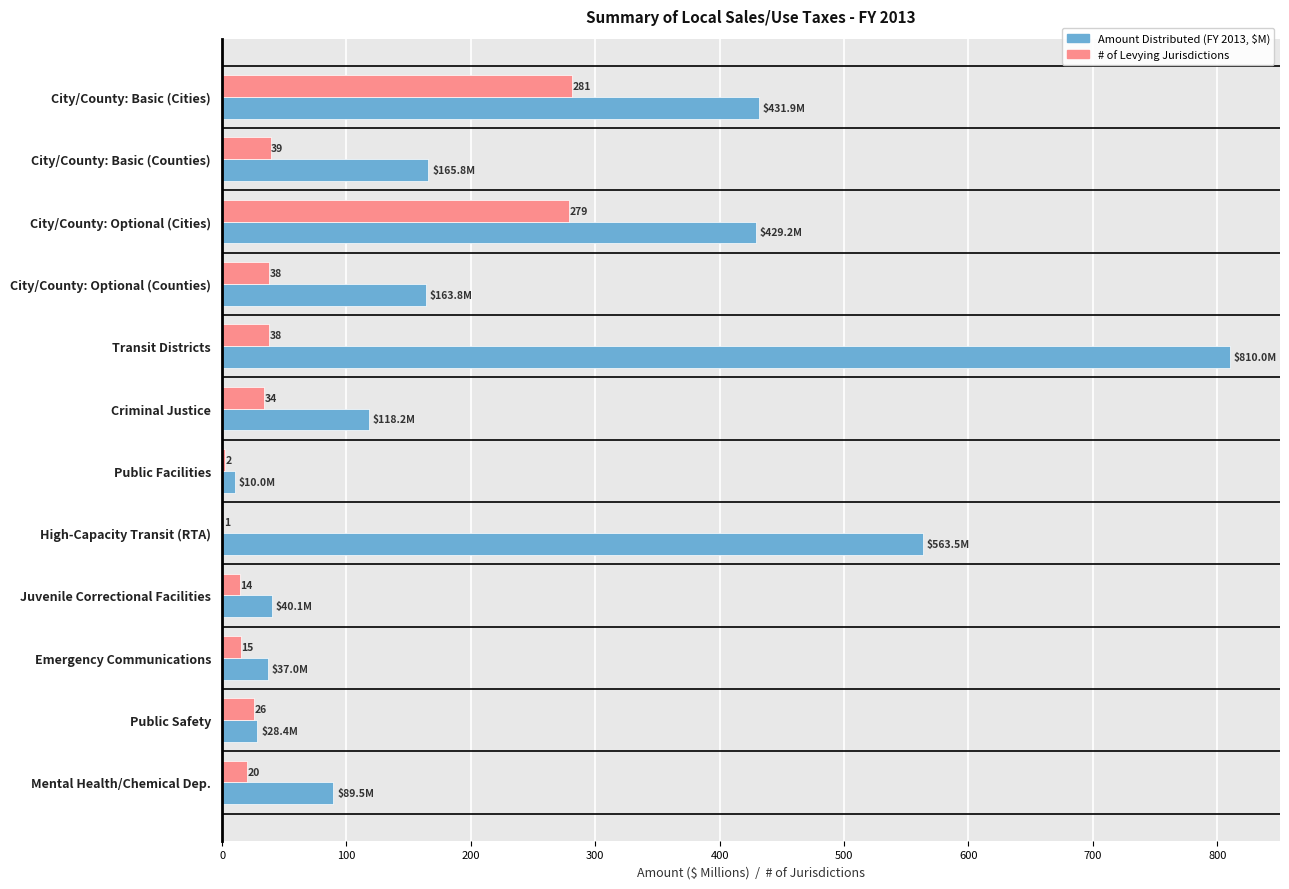

What is the highest value of the # of Levying Jurisdictions series?

281.0